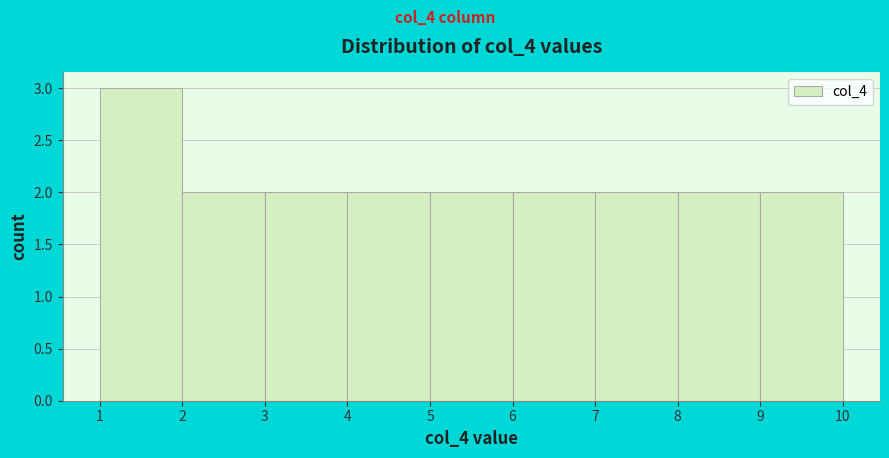

Reading left to right, transcribe this chart: for each bar, give the range it covers on the x-axis and its height. The values are not printed on the chart, so give them approximately, as read against the axis.

1 to 2: 3
2 to 3: 2
3 to 4: 2
4 to 5: 2
5 to 6: 2
6 to 7: 2
7 to 8: 2
8 to 9: 2
9 to 10: 2